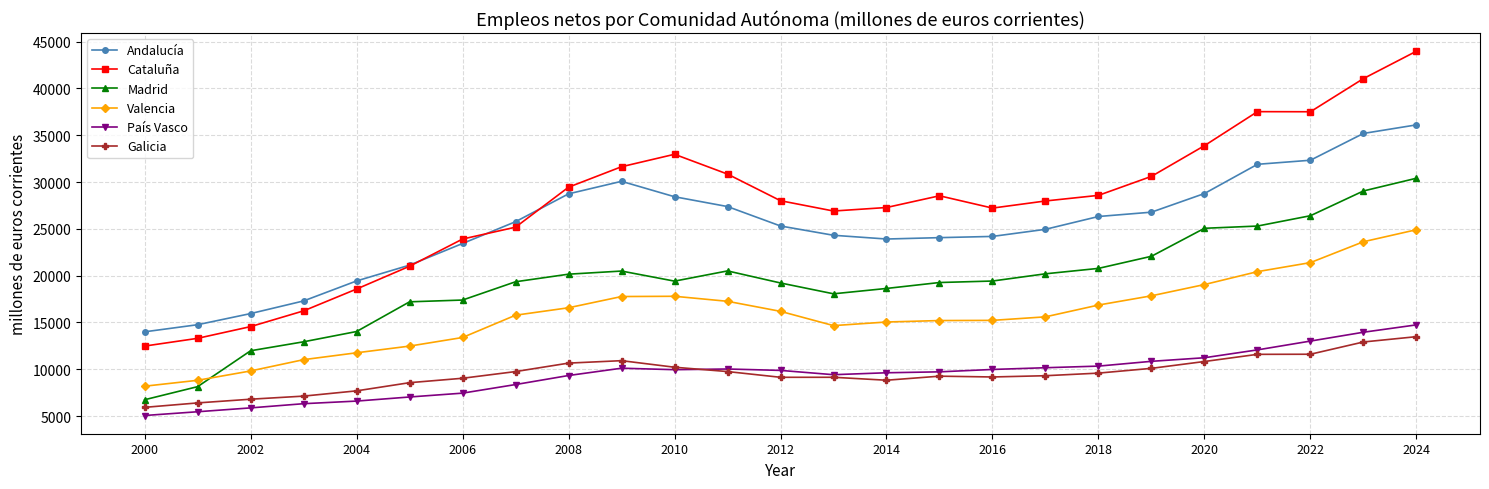

True or false: Galicia and Madrid cross at least once.

False